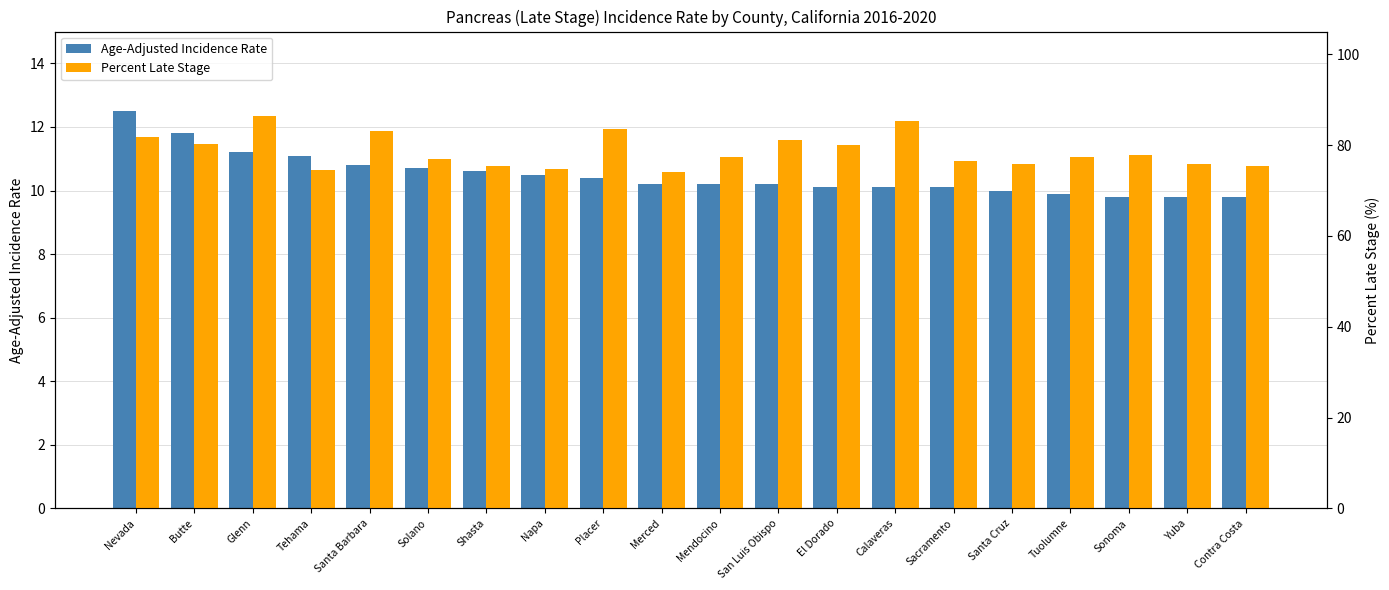

Does the chart contain any negative values?

No